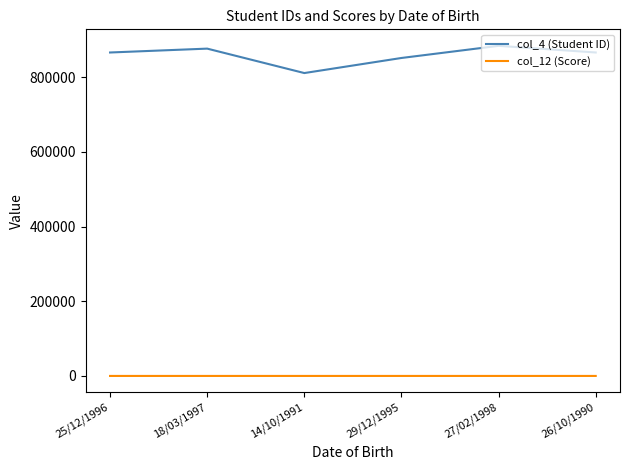

What is the sum of all col_4 (Student ID) values?

5155546